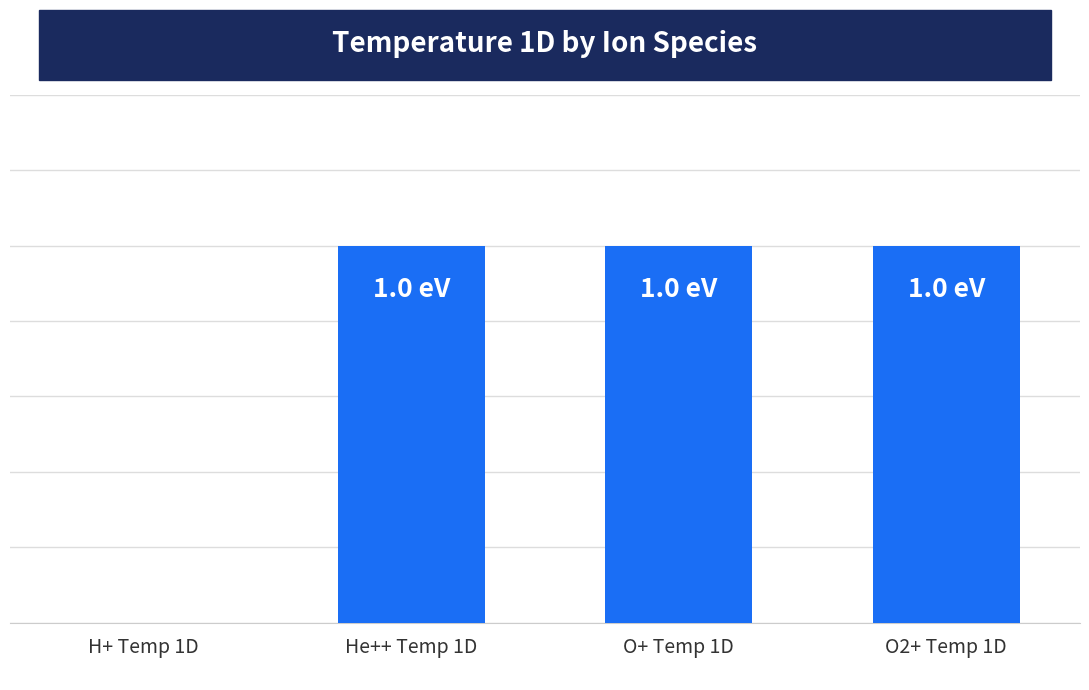

Does the chart contain any negative values?

No